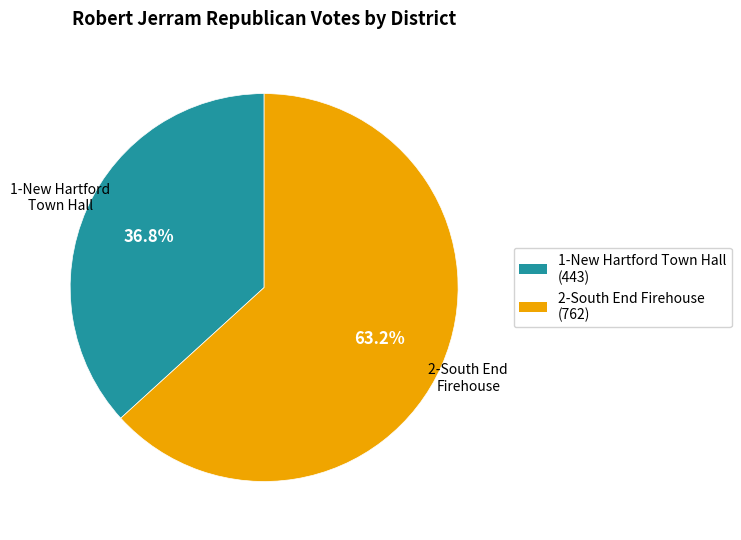

Is there a majority slice in this chart?

Yes